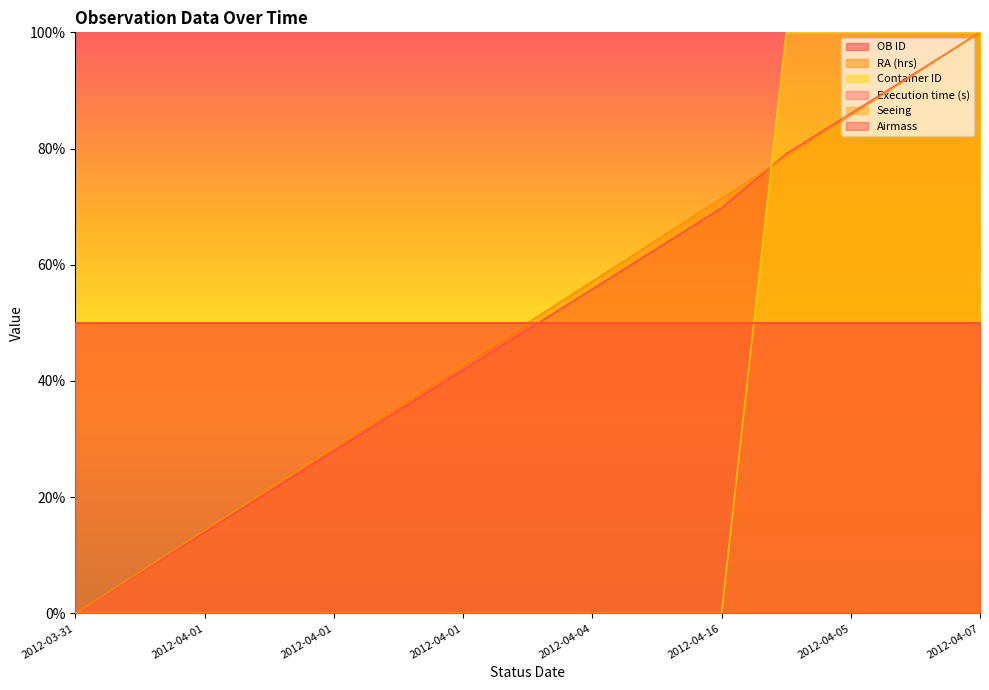

What is the highest value of the Container ID series?

100.0